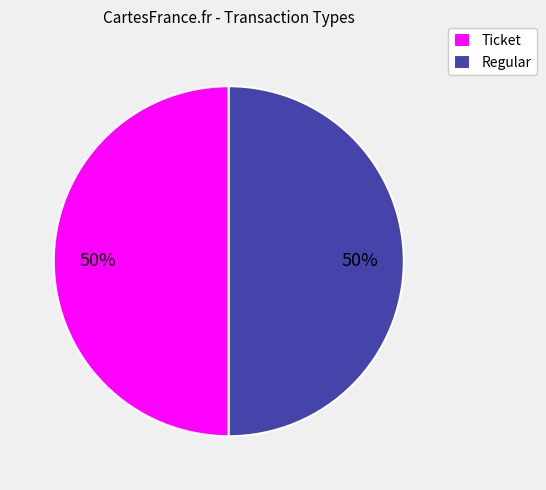

To the nearest percent, what is the average slice percentage?

50%